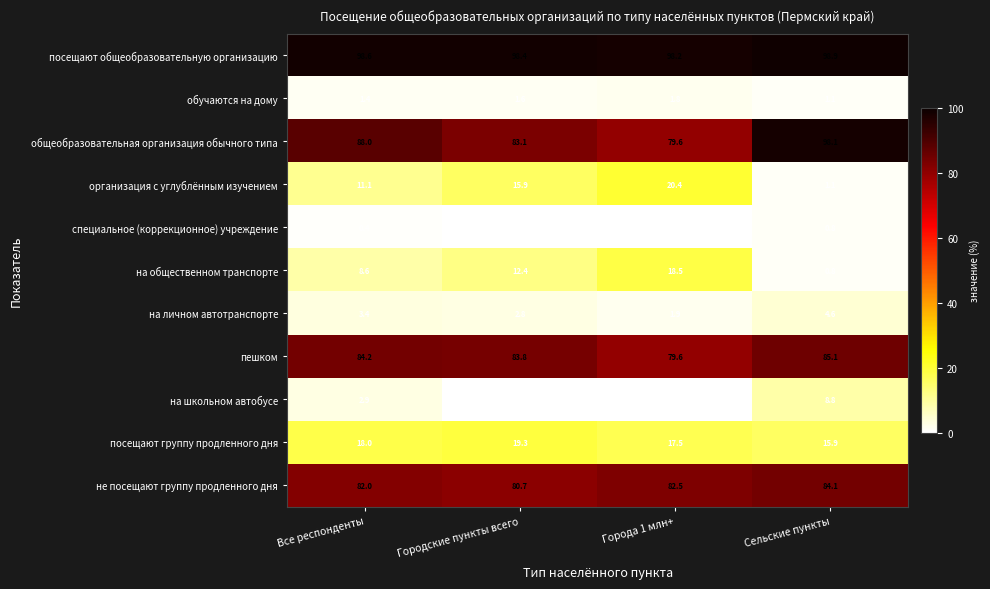

The пешком series shows 85.1 at Сельские пункты. True or false?

True